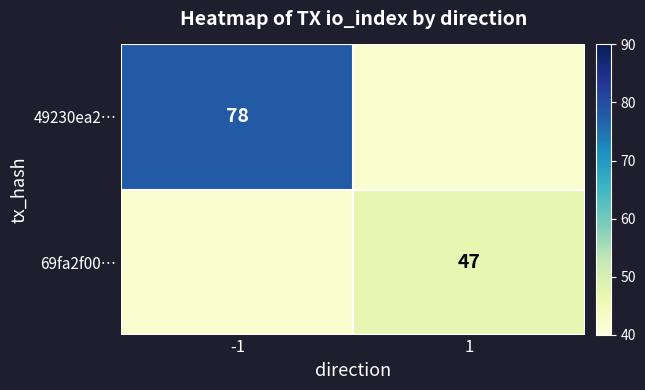

True or false: 49230ea2… has a value of 78 at -1.

True